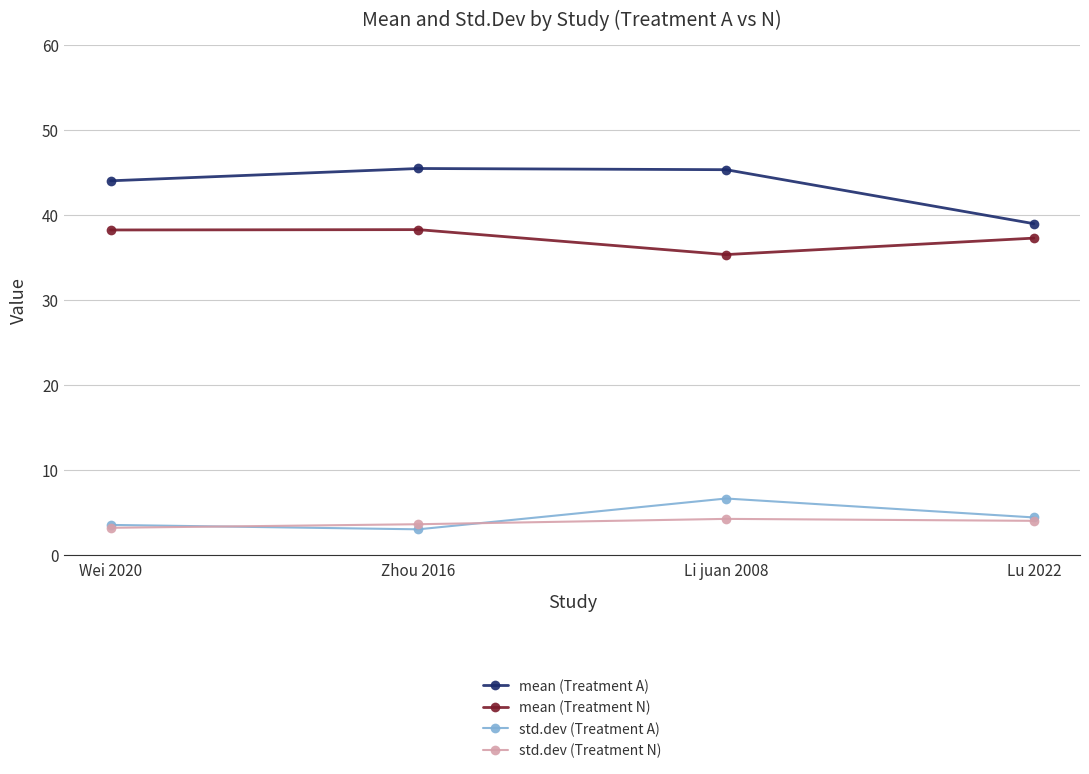

What is the sum of all std.dev (Treatment A) values?

17.6